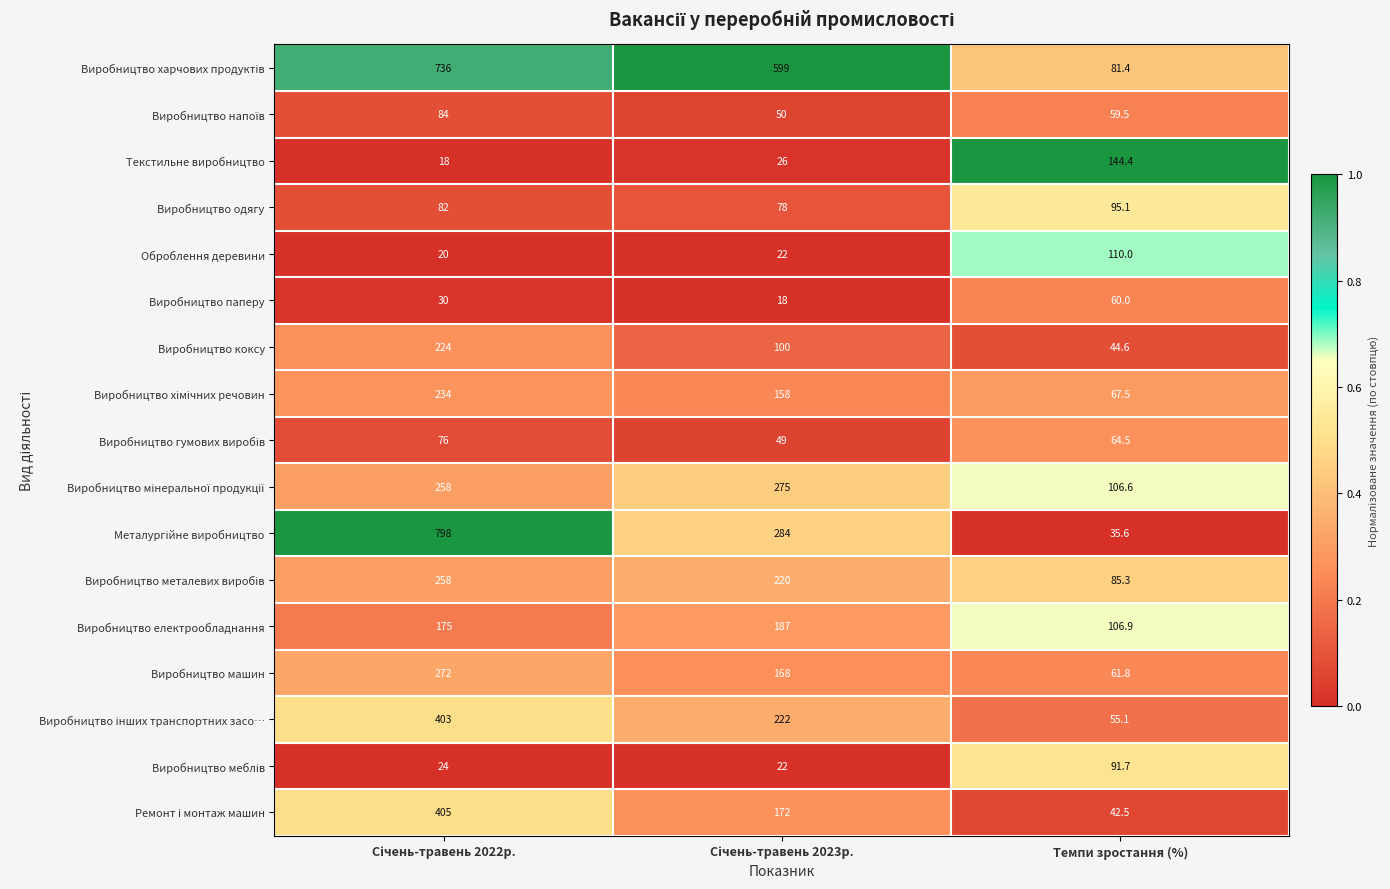

At which label does Виробництво електрообладнання reach its minimum?

Темпи зростання (%)